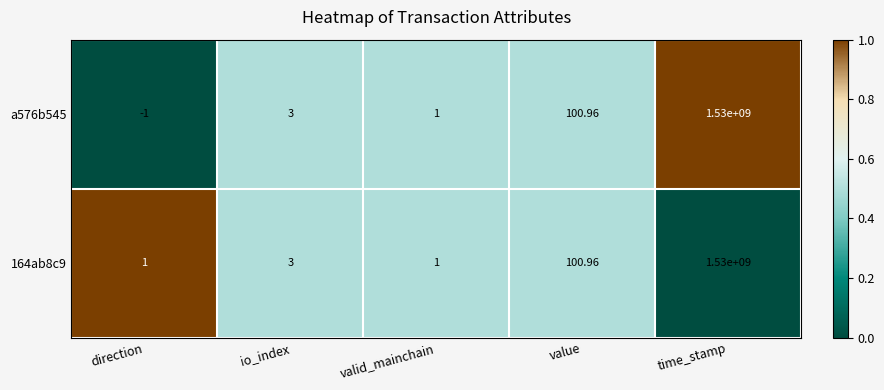

List the labels in order of a576b545 value, smallest first.

direction, valid_mainchain, io_index, value, time_stamp